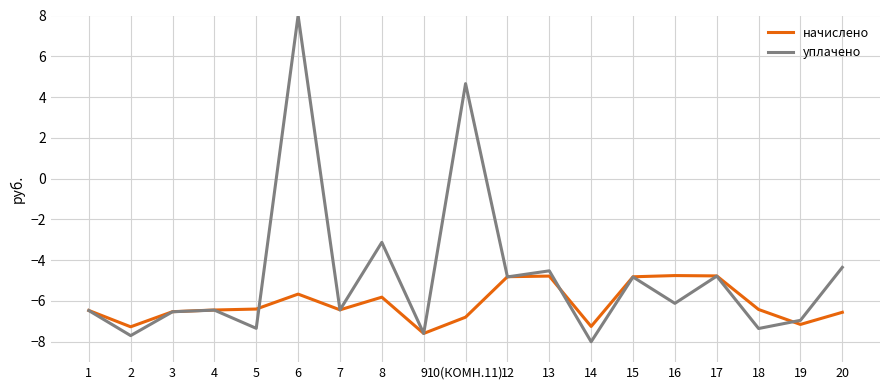

How many values in уплачено are below zero?

17